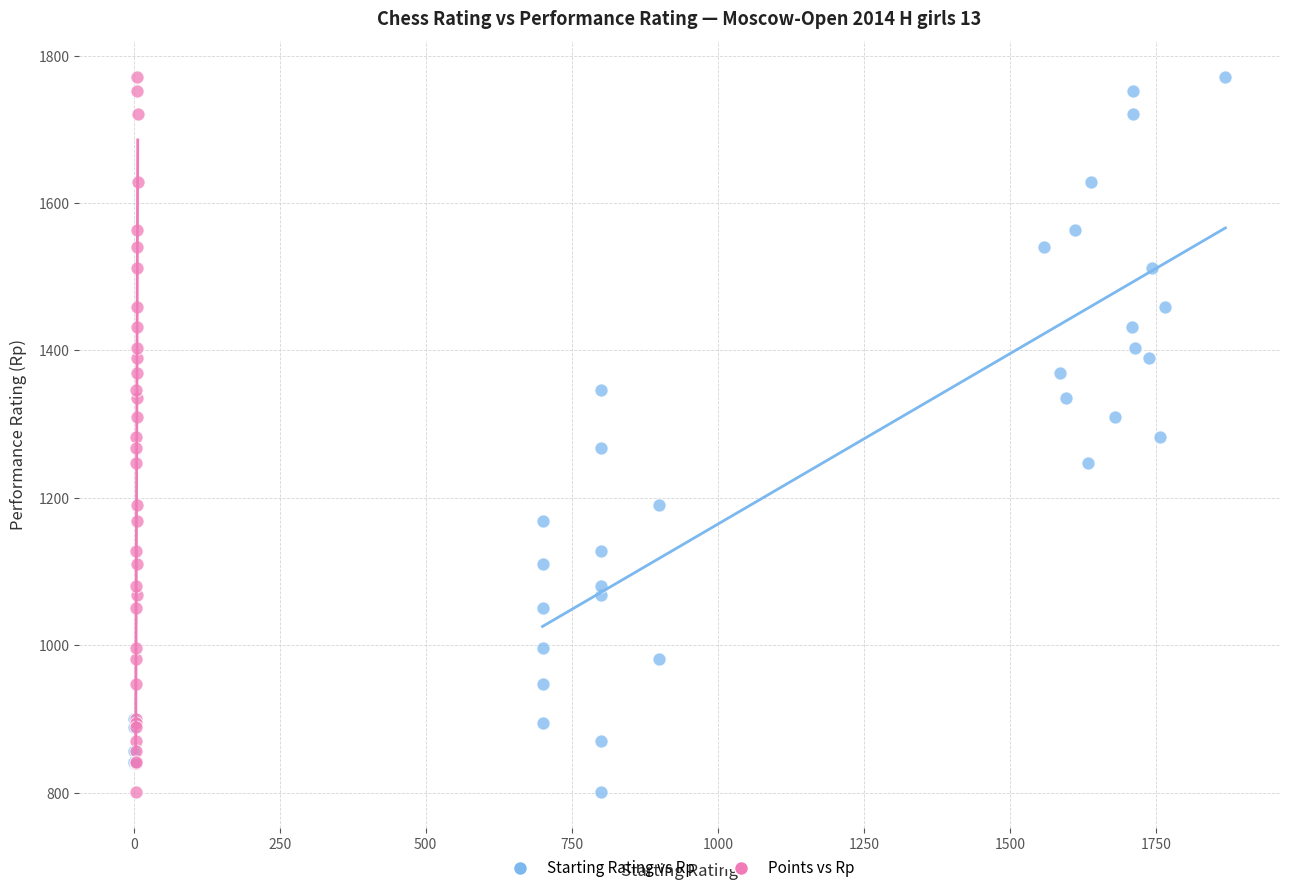

What are all the series names shown in the legend?

Starting Rating vs Rp, Points vs Rp